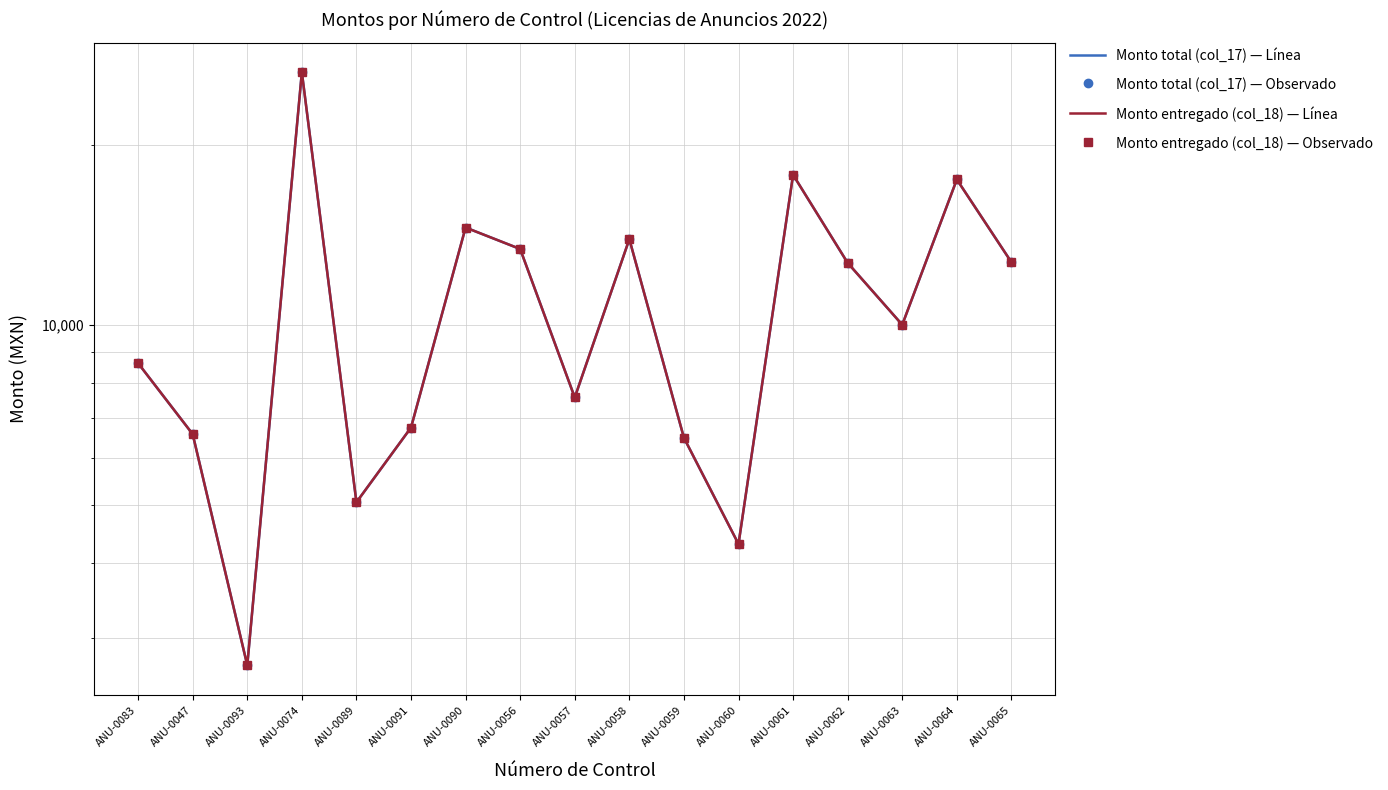

At which category does Monto entregado (col_18) — Línea reach its first local peak?

ANU-0074